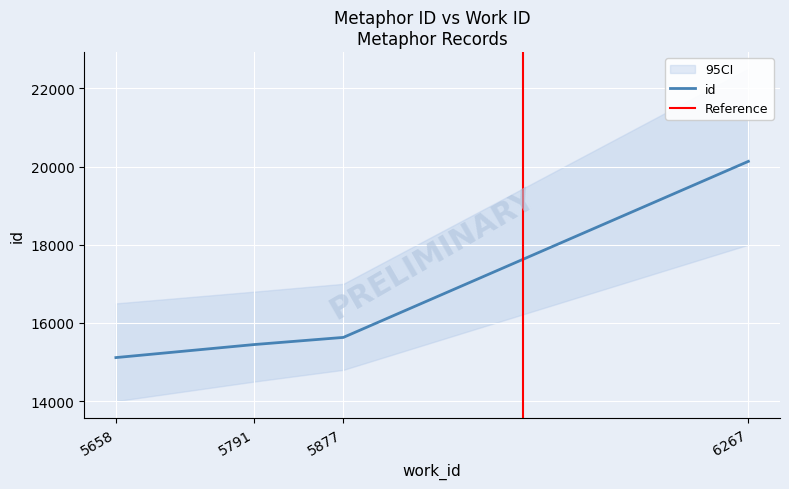

What is the value of the 4th point from the left?

20132